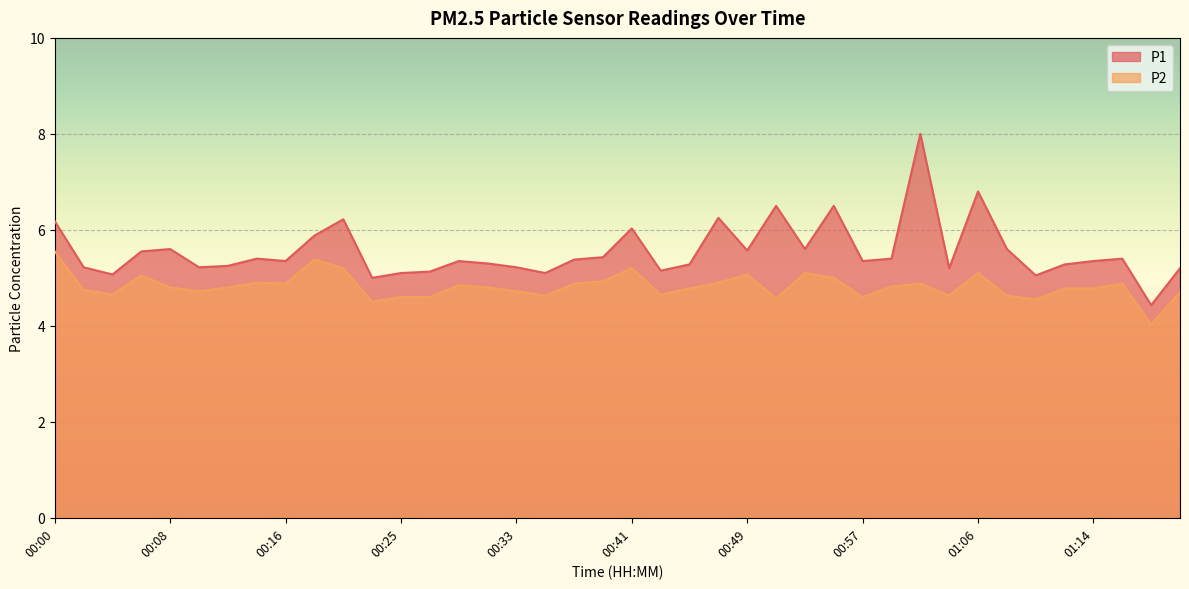

True or false: P1 and P2 cross at least once.

False